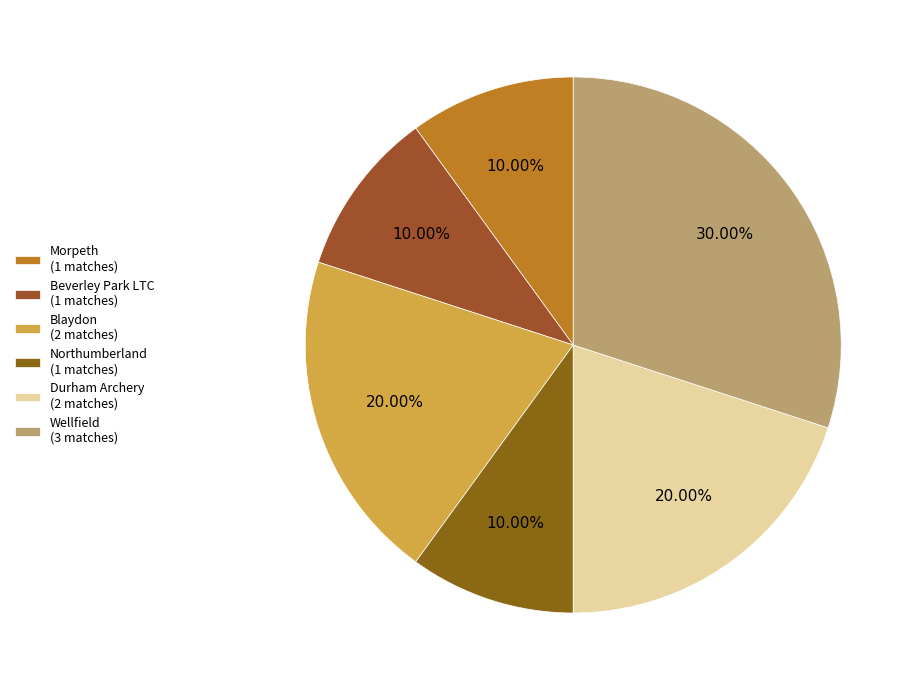

Which has a higher value, Morpeth or Wellfield?

Wellfield